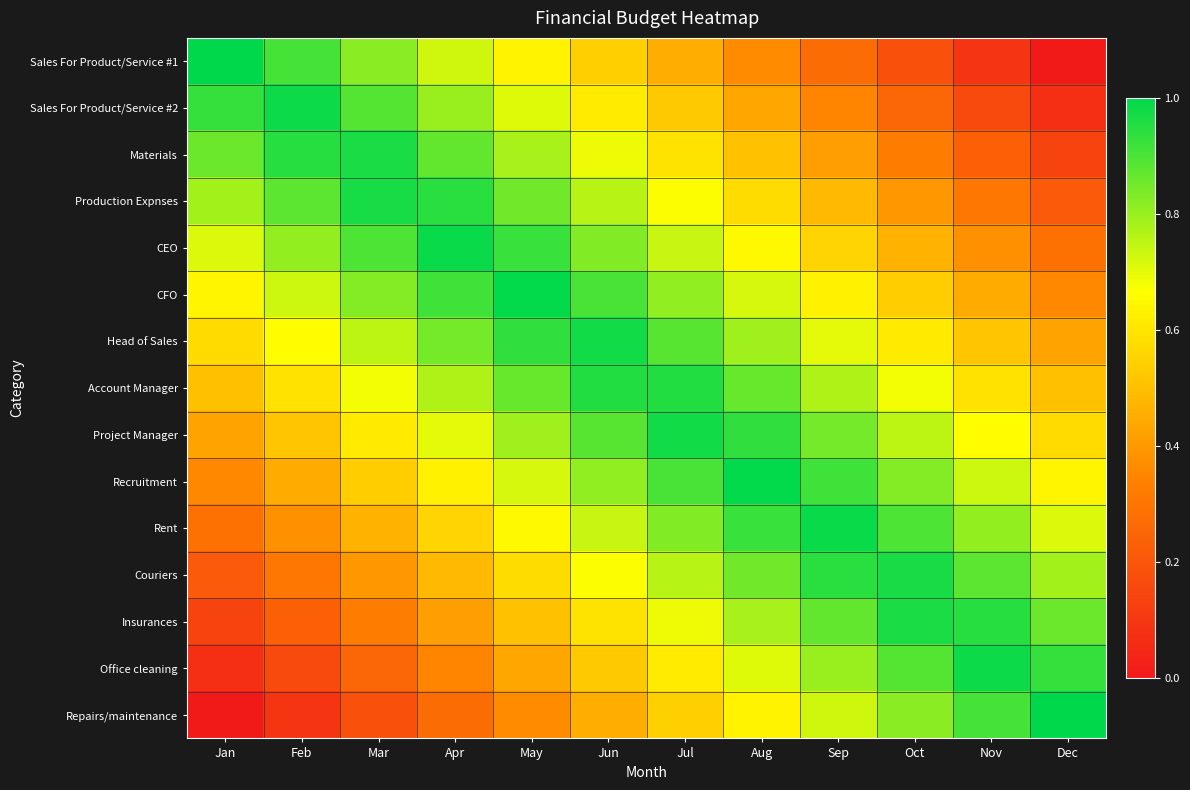

Count the number of categories in the chart.

12